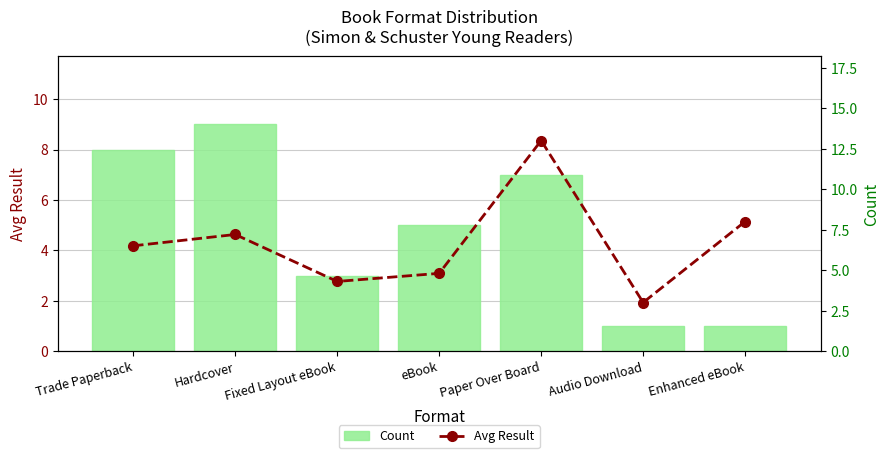

Where is Count nearest to the value 5?

eBook